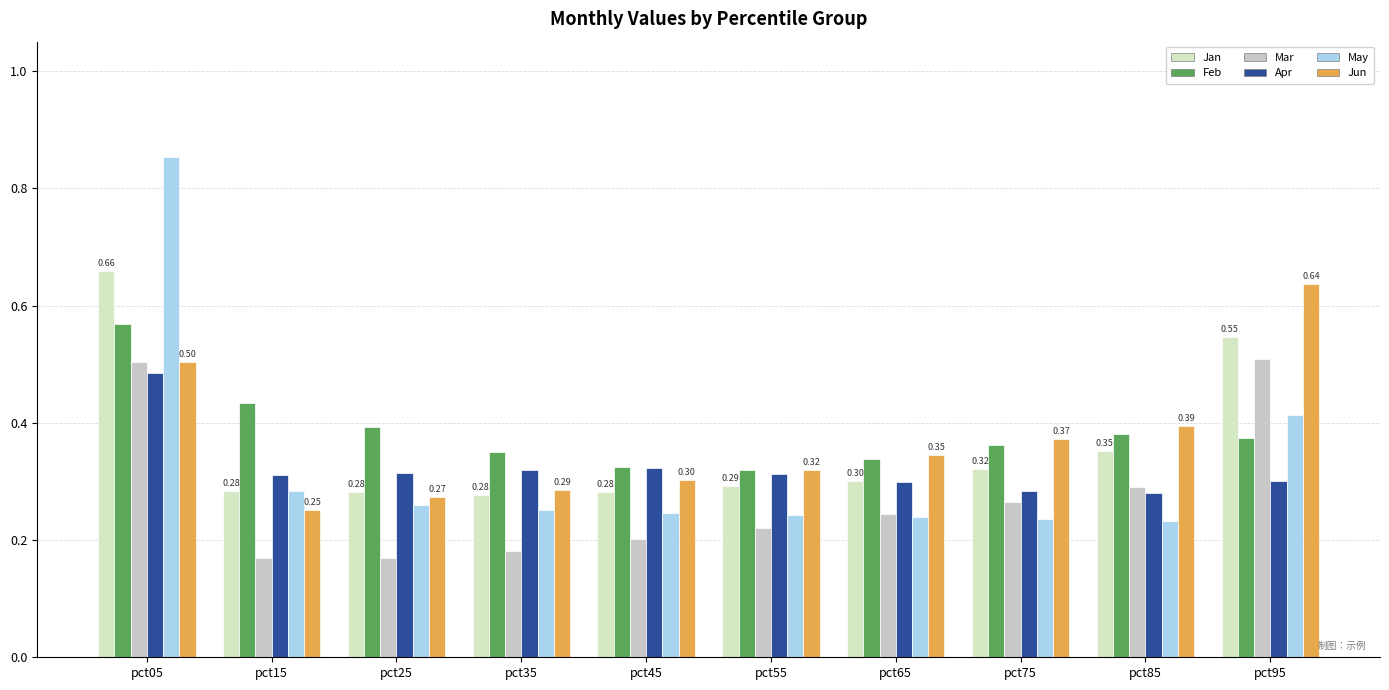

What is the spread (max minus min) of values at pct65?

0.1